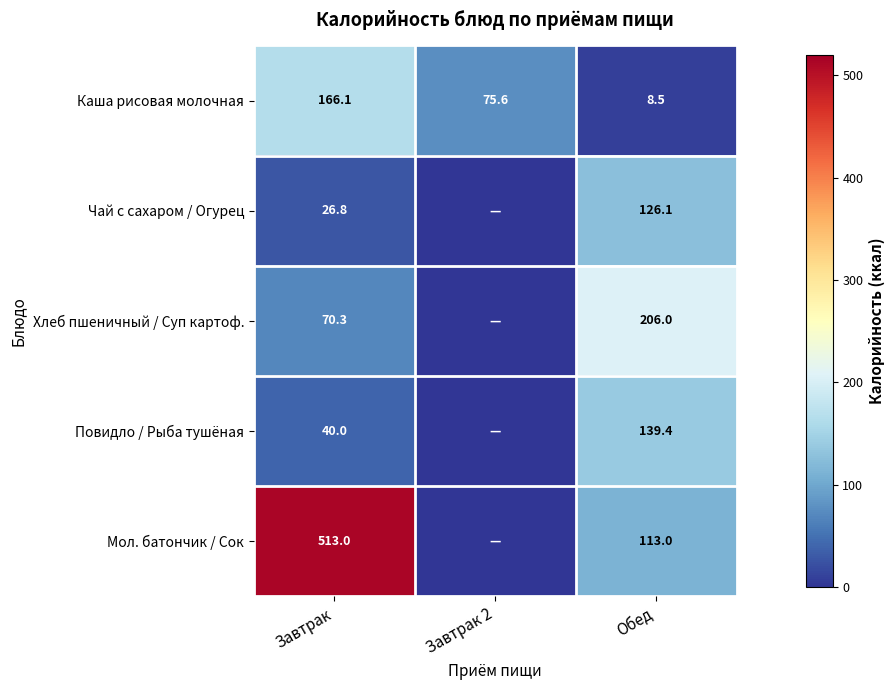

At which label does Каша рисовая молочная first exceed 75?

Завтрак